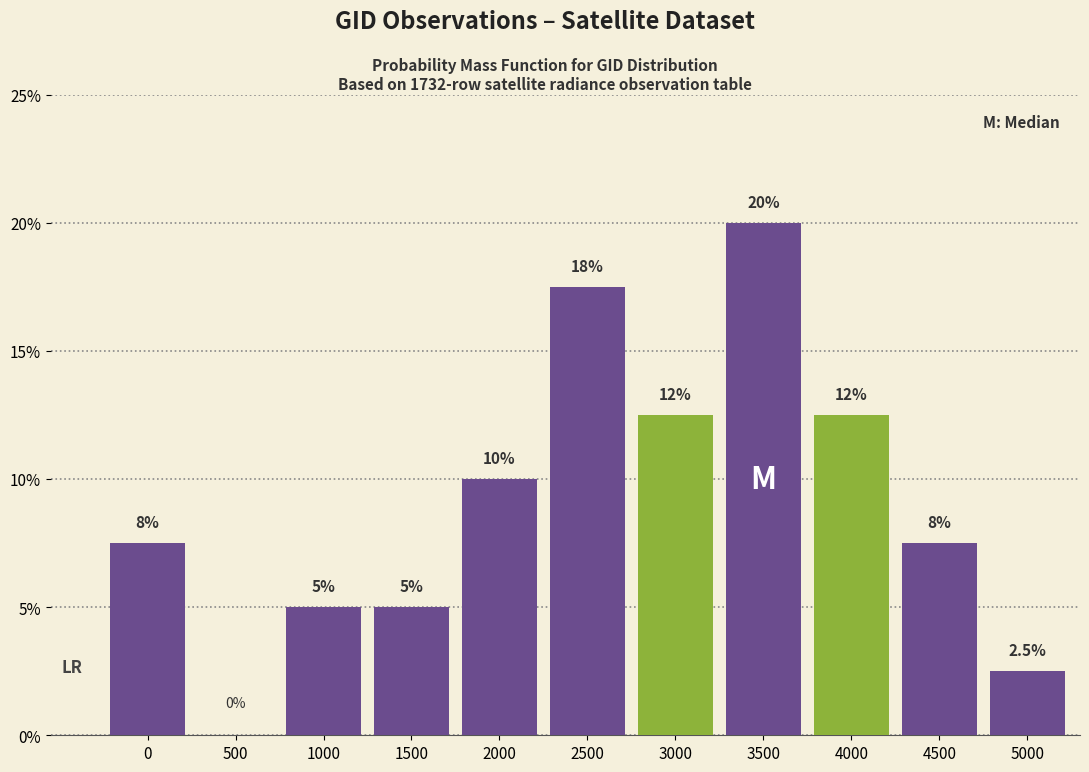

Reading right to left, transcribe all the data shown in this chart.

5000=2.5	4500=7.5	4000=12.5	3500=20.0	3000=12.5	2500=17.5	2000=10.0	1500=5.0	1000=5.0	500=0.0	0=7.5